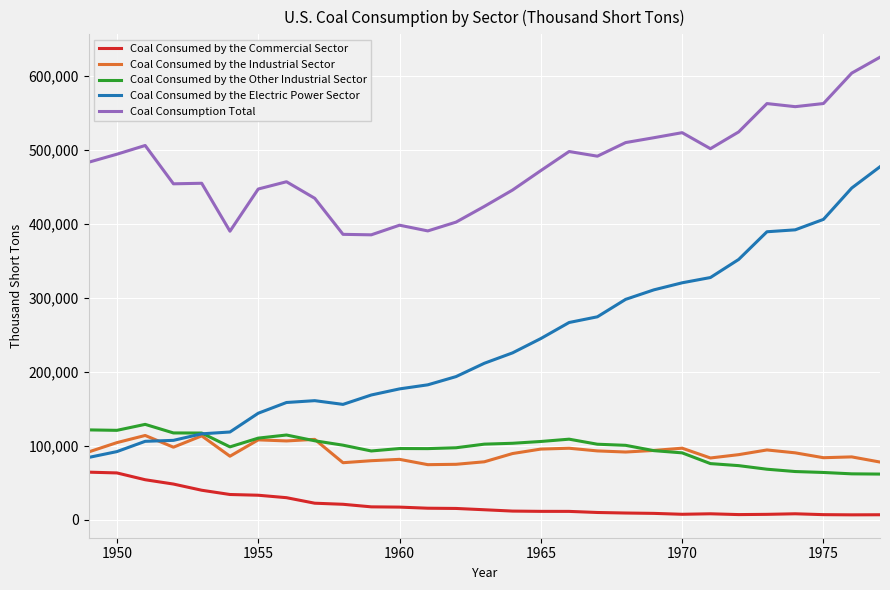

True or false: Coal Consumption Total and Coal Consumed by the Electric Power Sector intersect in this chart.

False